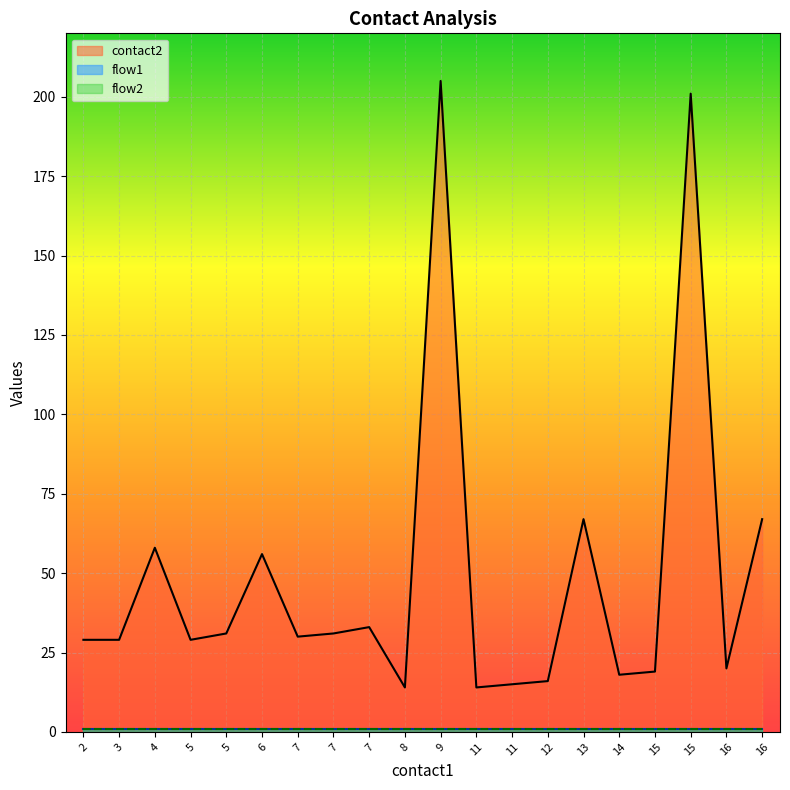

The flow2 series shows 1 at 8. True or false?

True